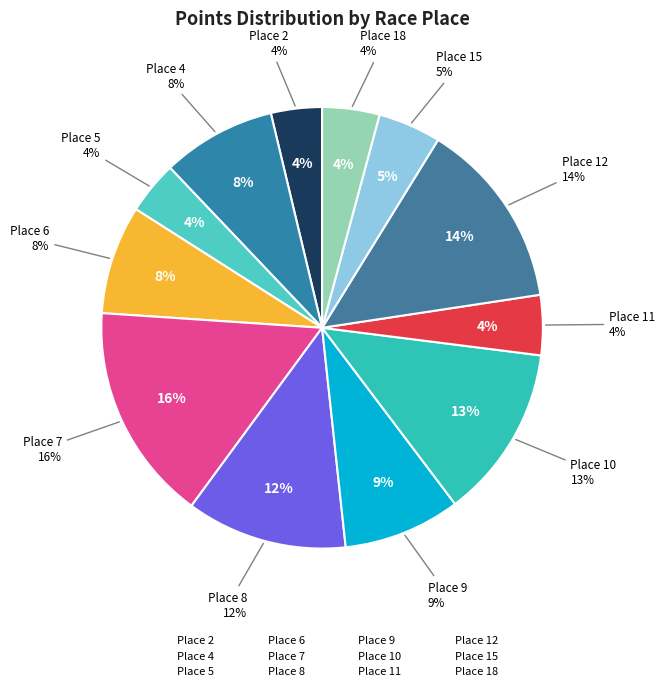

Count the number of slices in the pie.

12